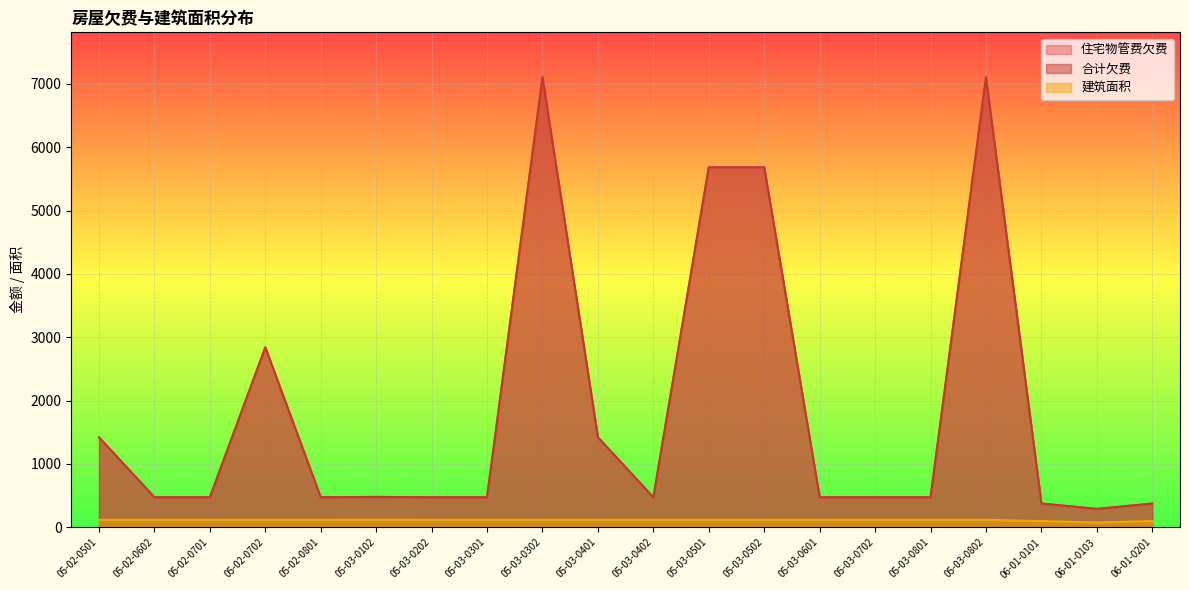

How many data points does each series have?

20